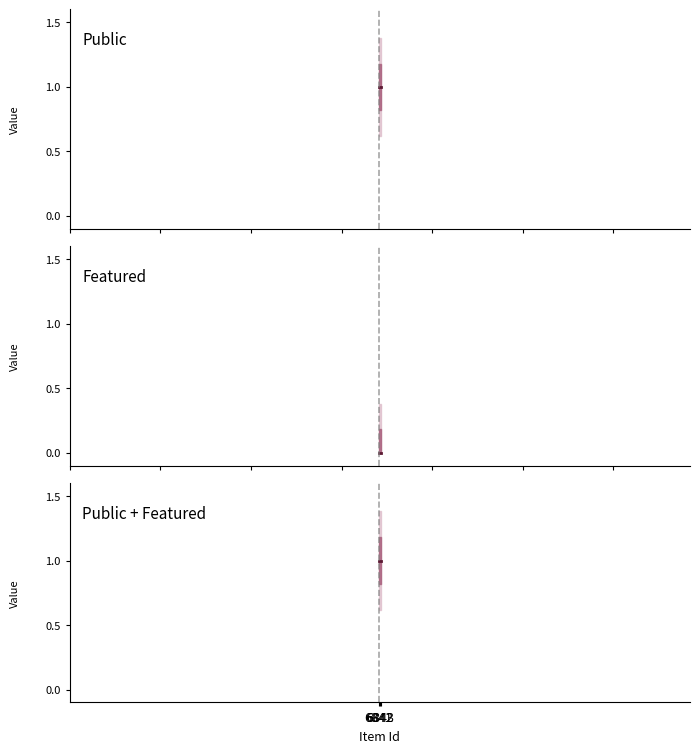

At which label does featured reach its minimum?

6843